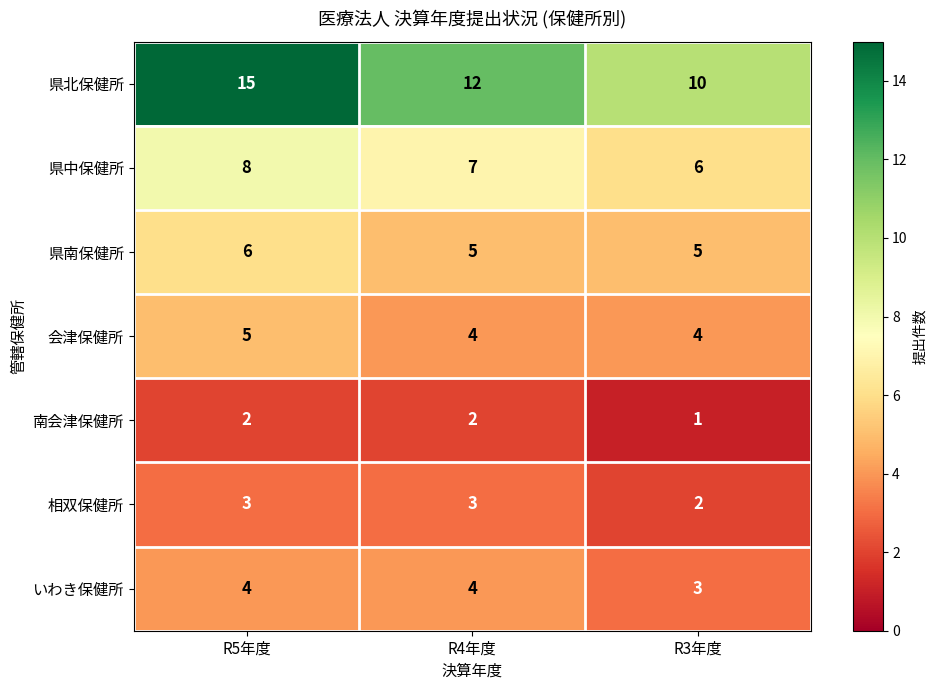

Is it true that 県中保健所 equals 6 at R3年度?

True